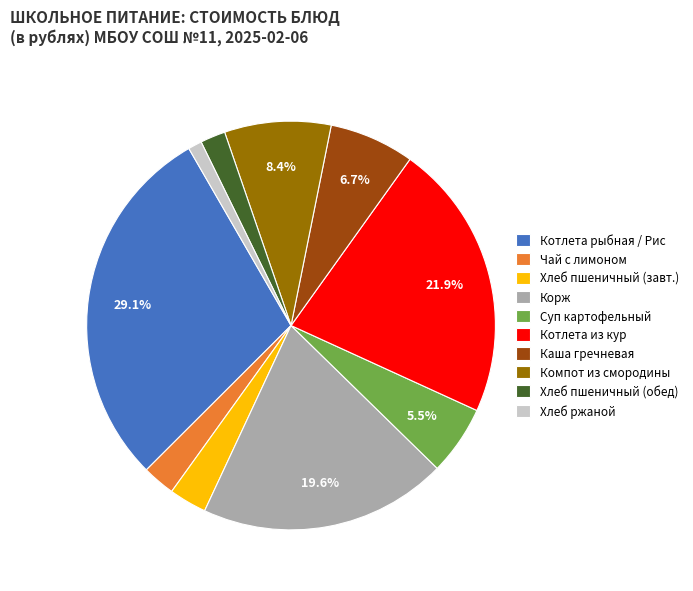

What portion of the pie excludes Котлета из кур?

78.1%